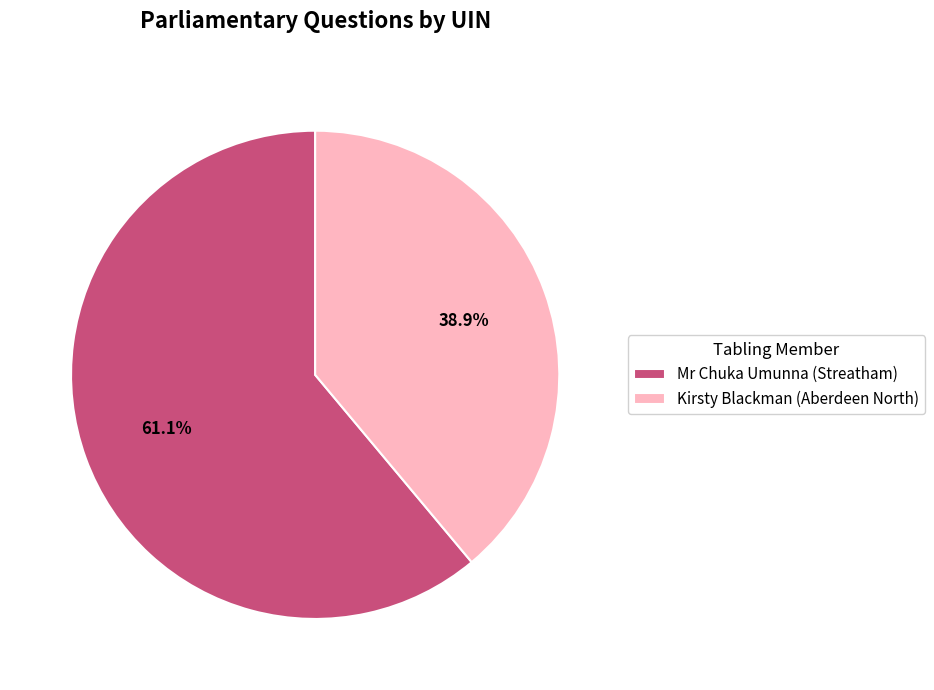

To the nearest percent, what is the difference between the largest and smallest slice percentages?

22%